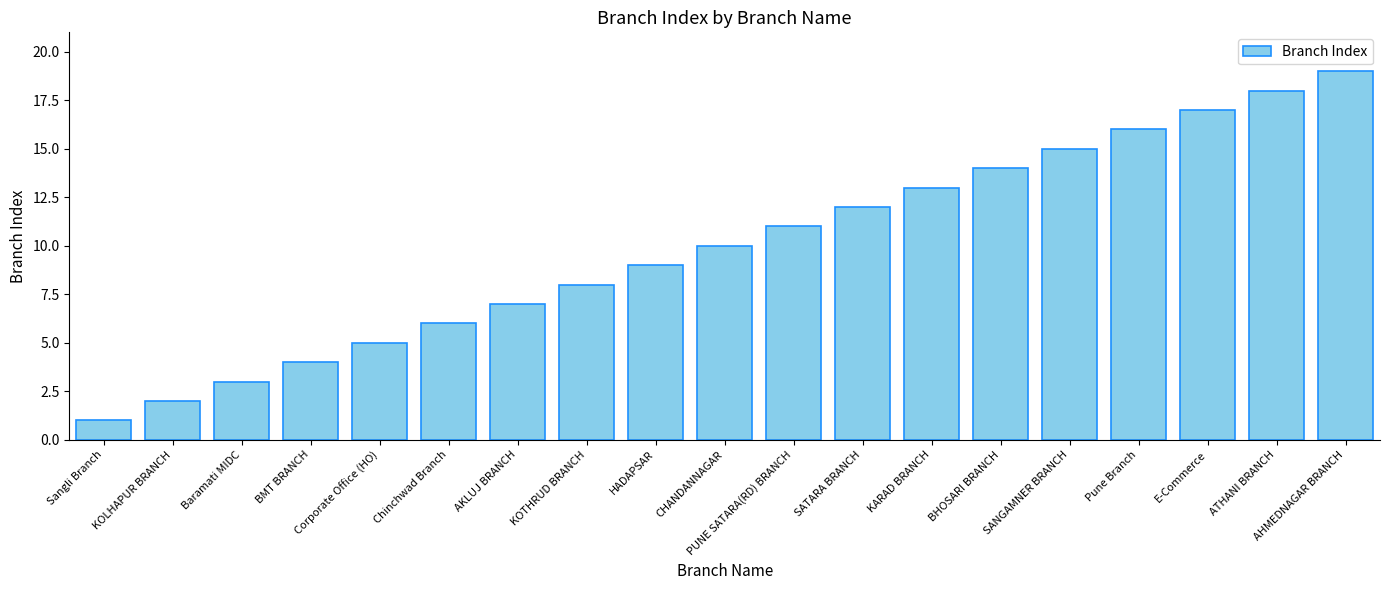

What is the greatest value displayed?

19